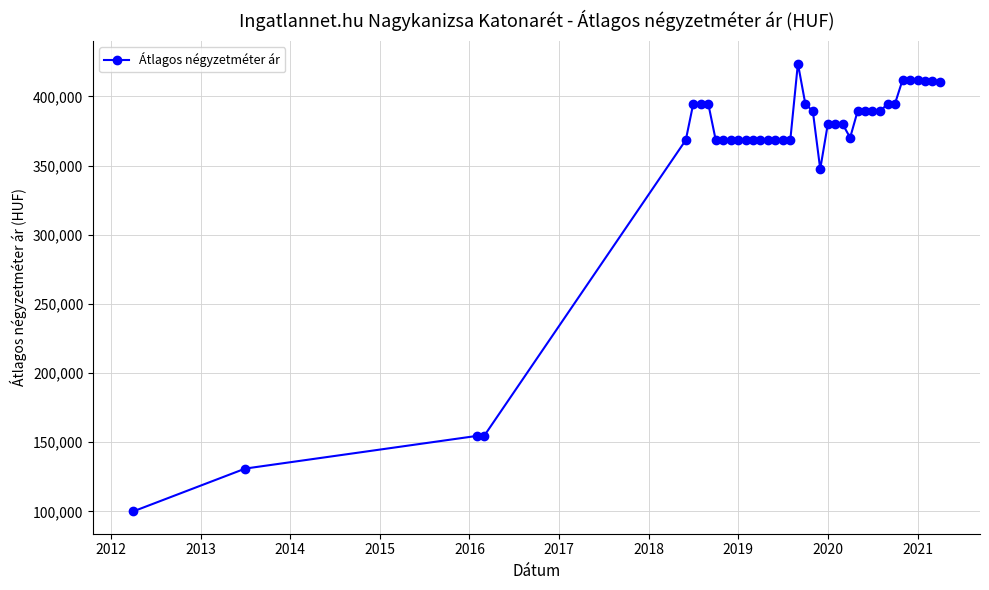

What is the value of the 14th point from the left?

368426